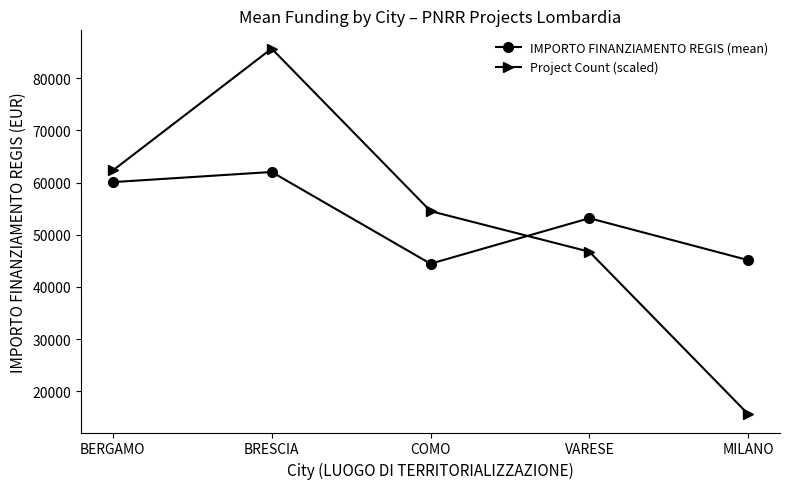

How many values in the IMPORTO FINANZIAMENTO REGIS (mean) series exceed 53178?

3